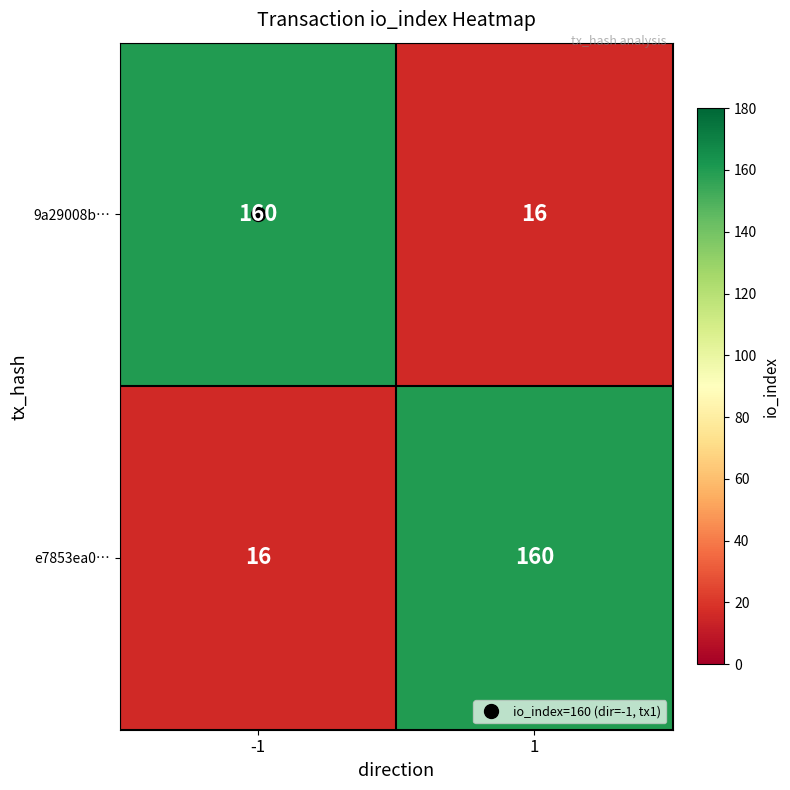

How many data points does each series have?

2